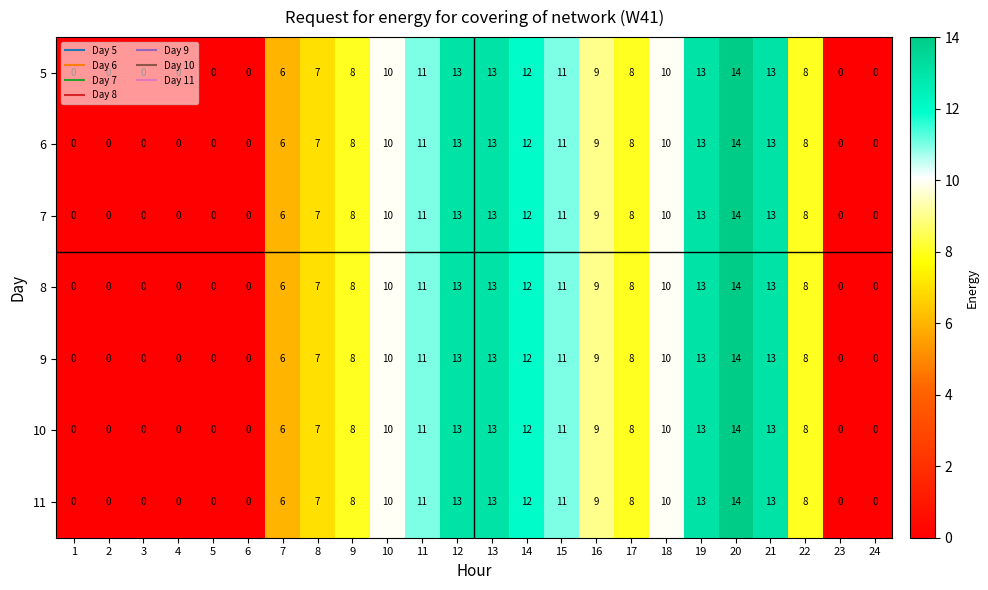

At which label does 5 reach its peak?

20